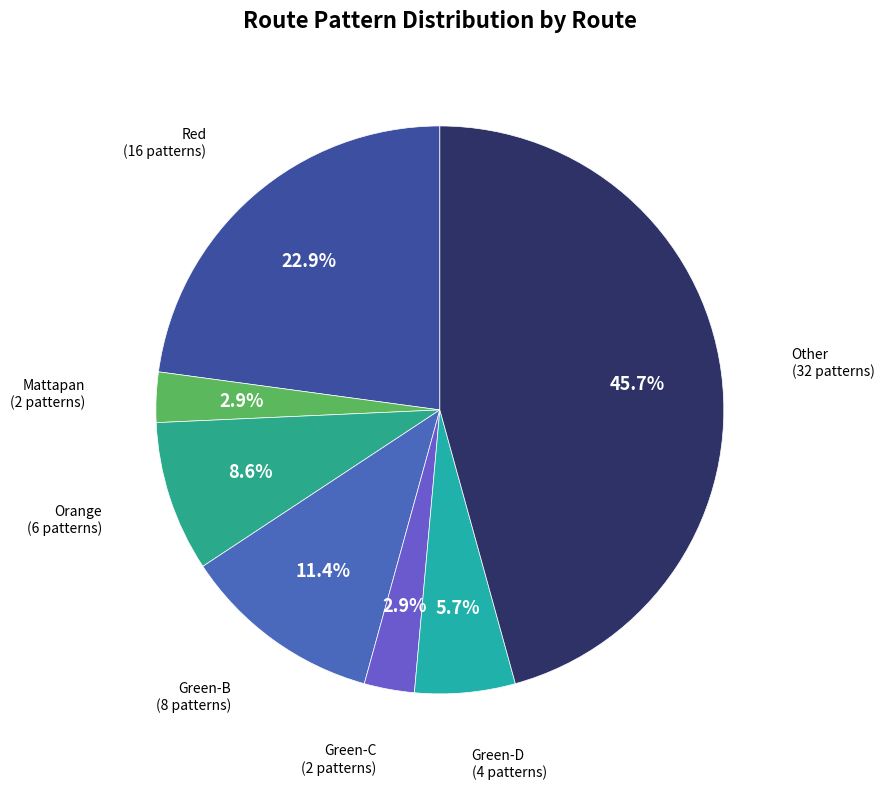

How much of the chart is everything except Orange?

91.4%